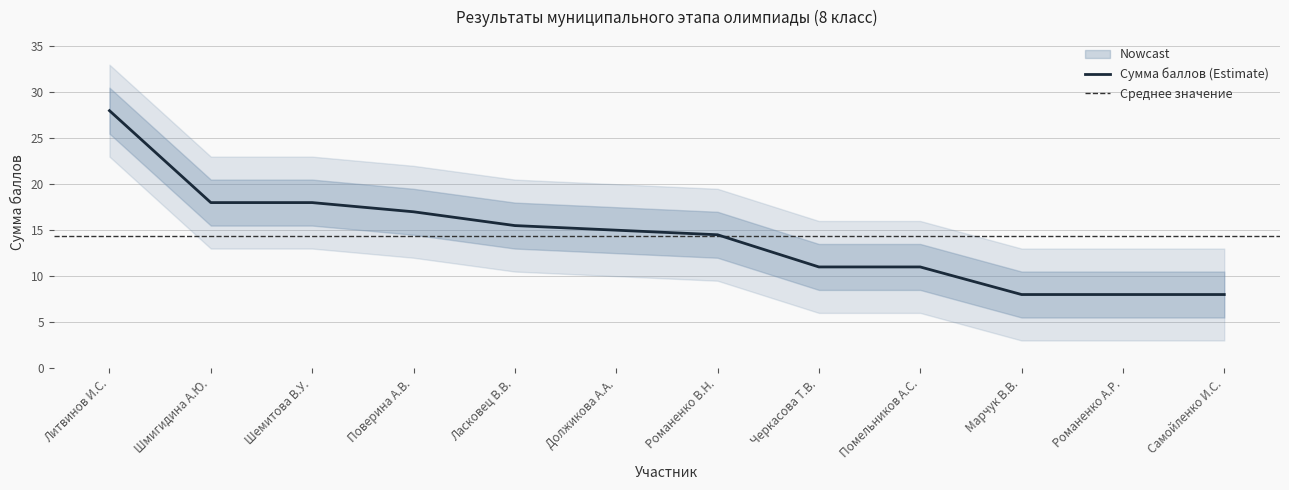

At which category does the chart reach its minimum across all series?

Марчук В.В.